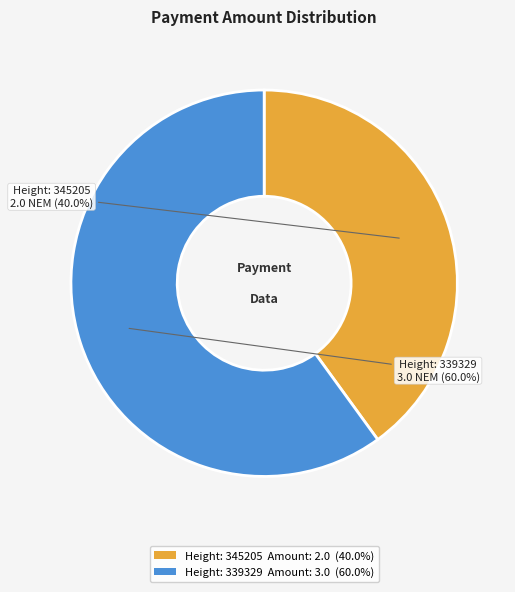

What is the smallest slice in the pie chart?

Height: 345205 Amount: 2.0 (40.0%)